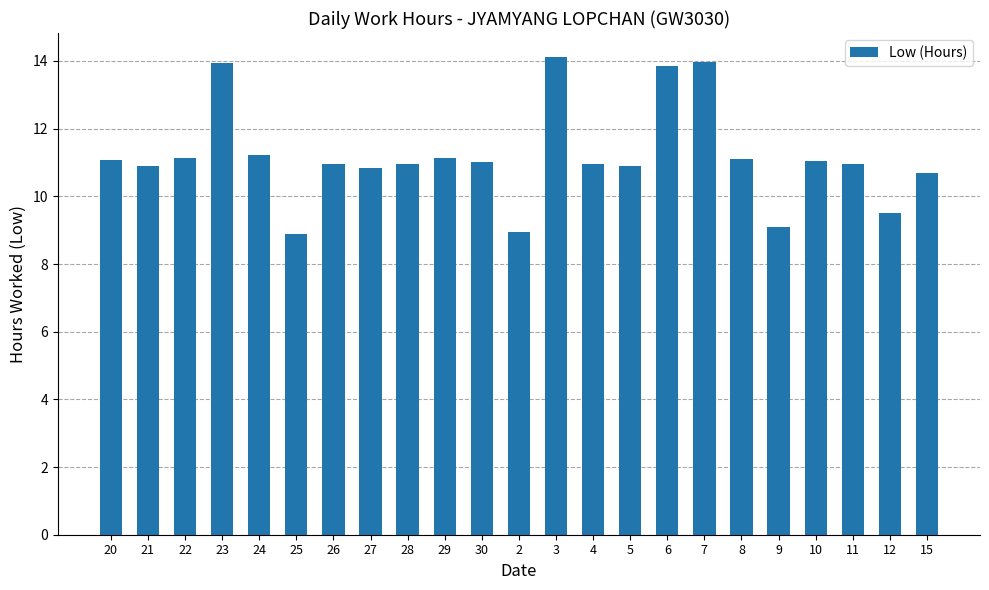

Is it true that the value at 4 is 10.9?

True